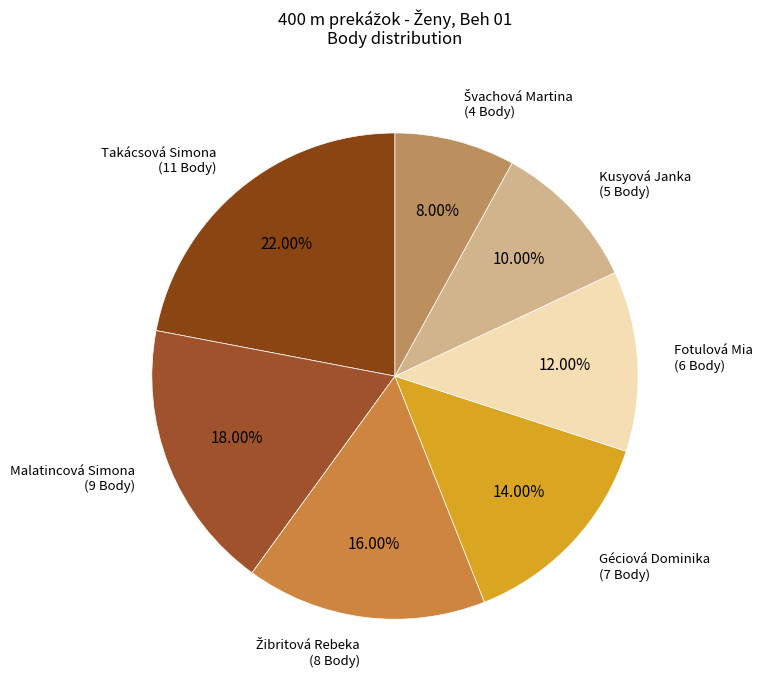

Count the number of slices in the pie.

7